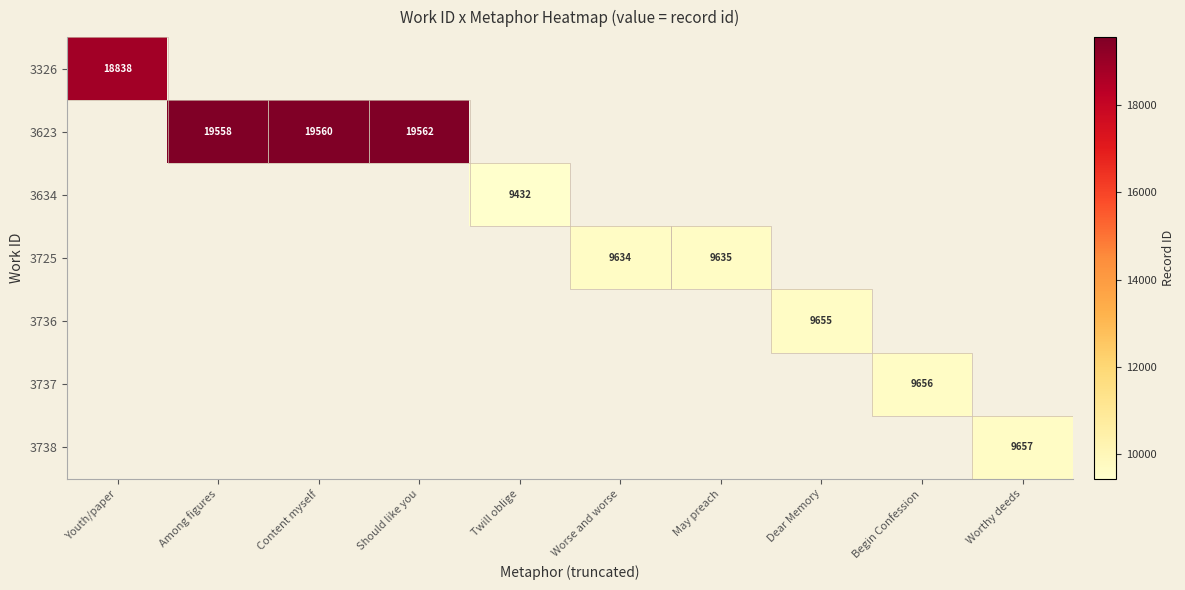

True or false: 3725 has a value of 9635 at May preach.

True